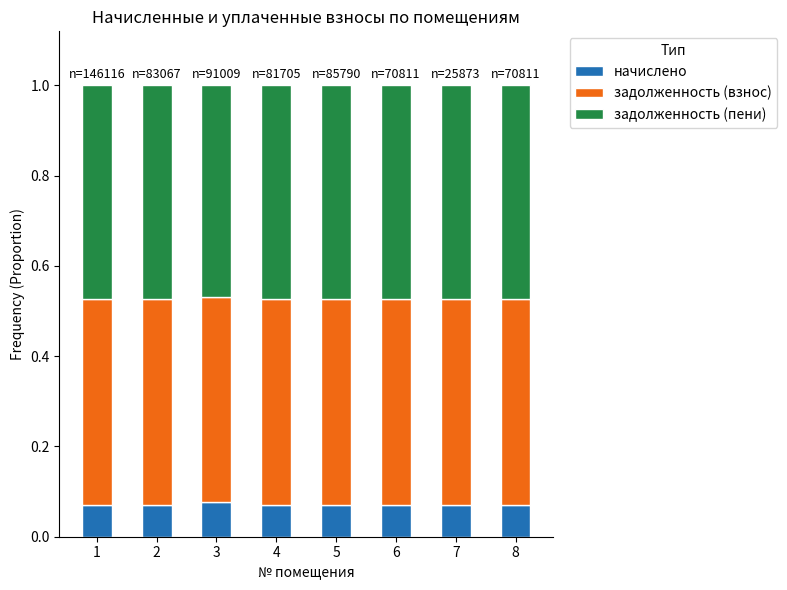

What is the total value across all series at 6?

1.0